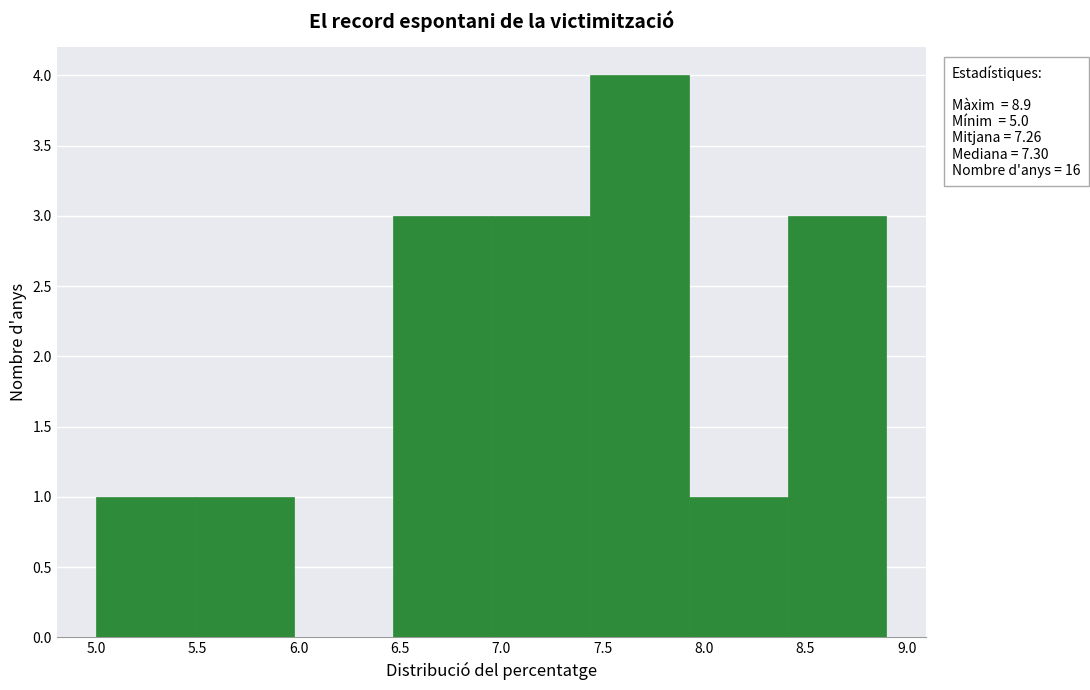

Which range on the x-axis has the tallest bar?

7.45 to 7.95